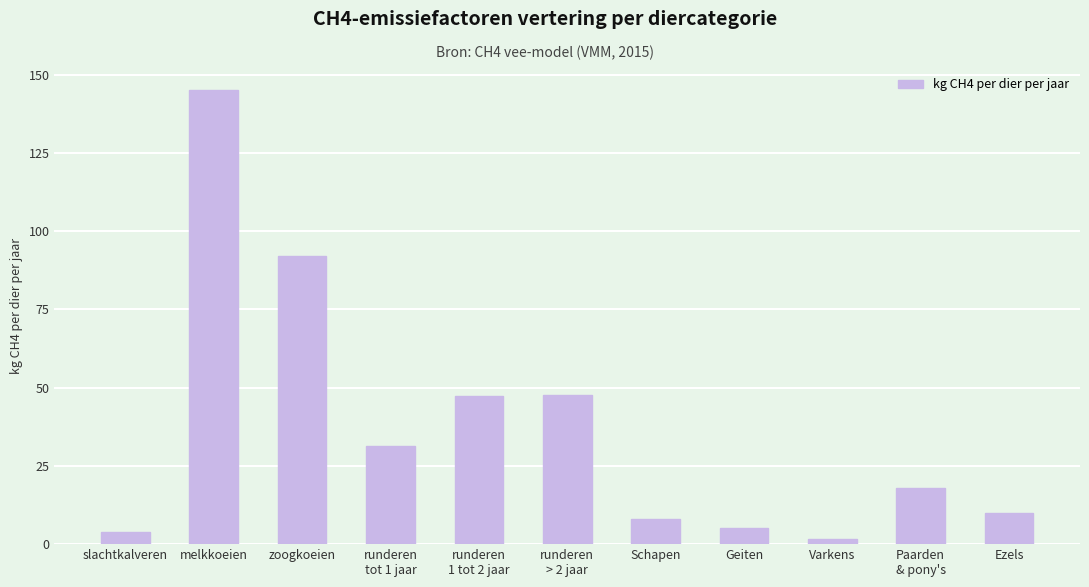

What position from the right is Schapen?

5